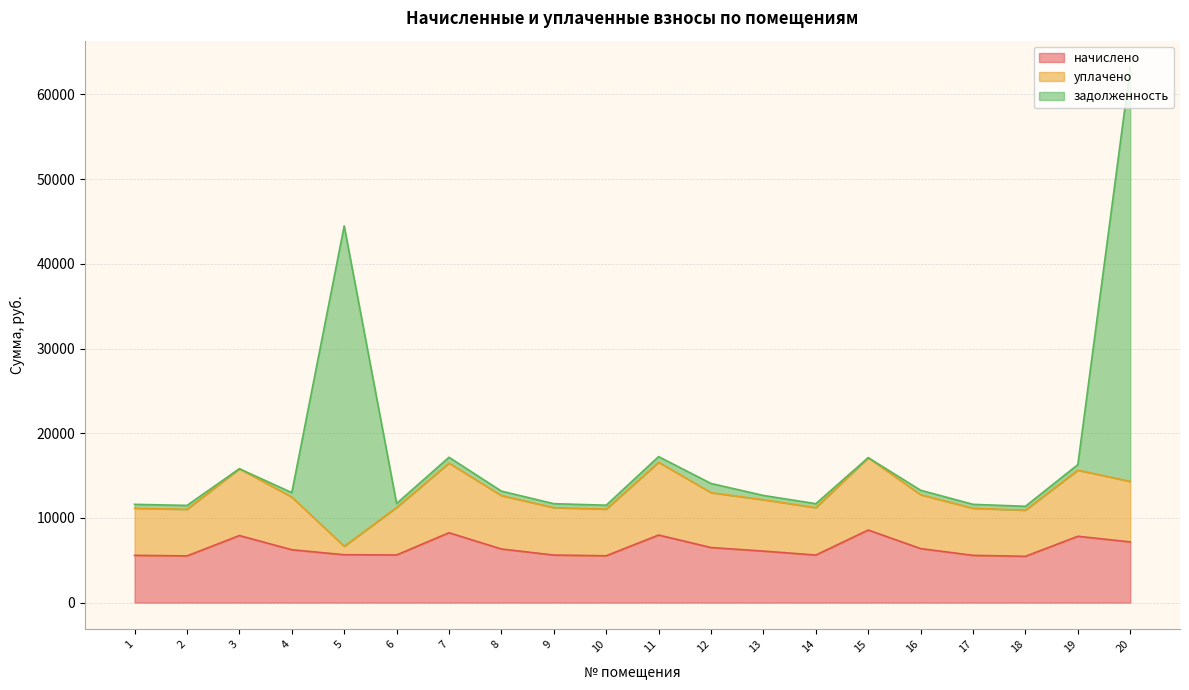

What is the maximum value for задолженность?

63194.7